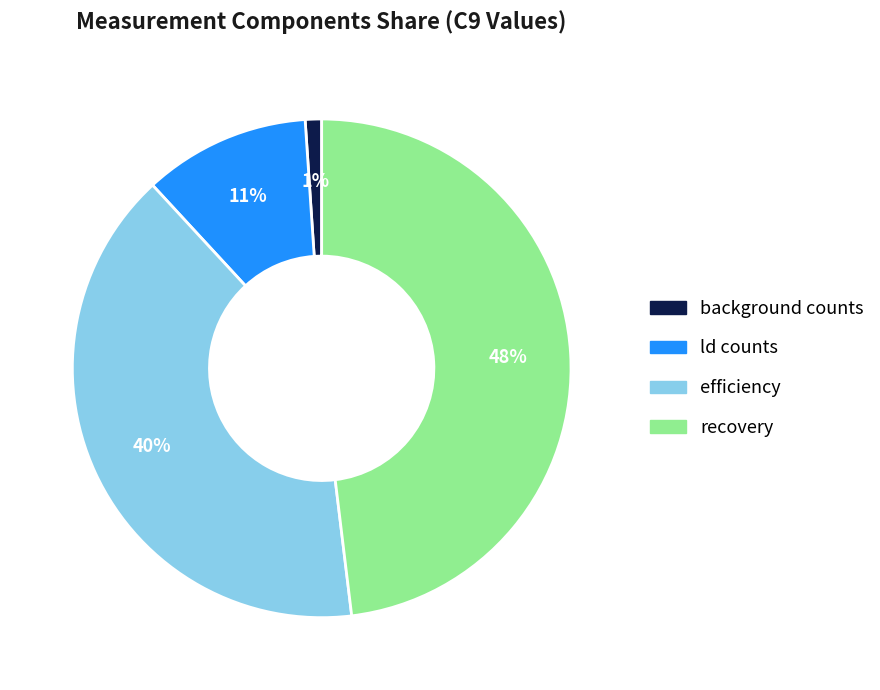

Does any single category account for the majority?

No